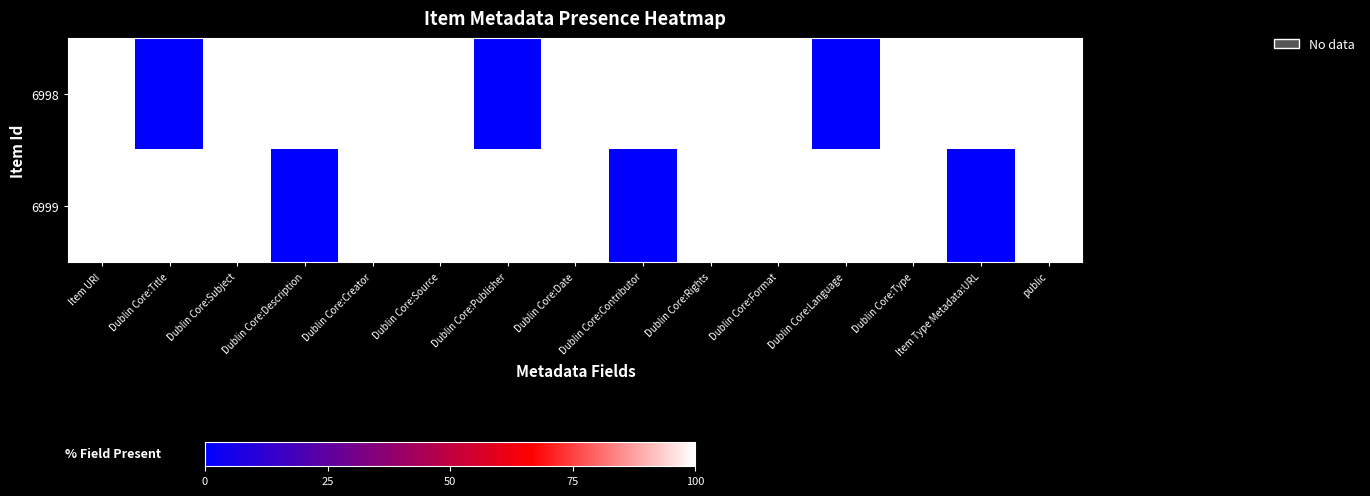

Rank the series by their maximum value, from highest to lowest.

6998, 6999